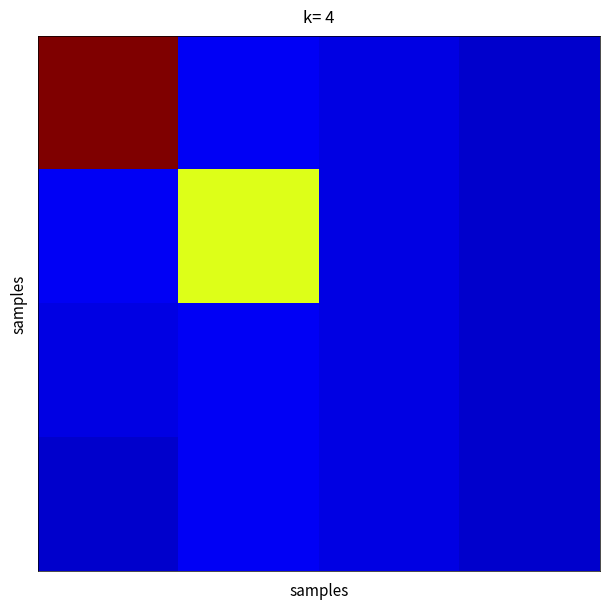

What is the greatest value displayed?

58